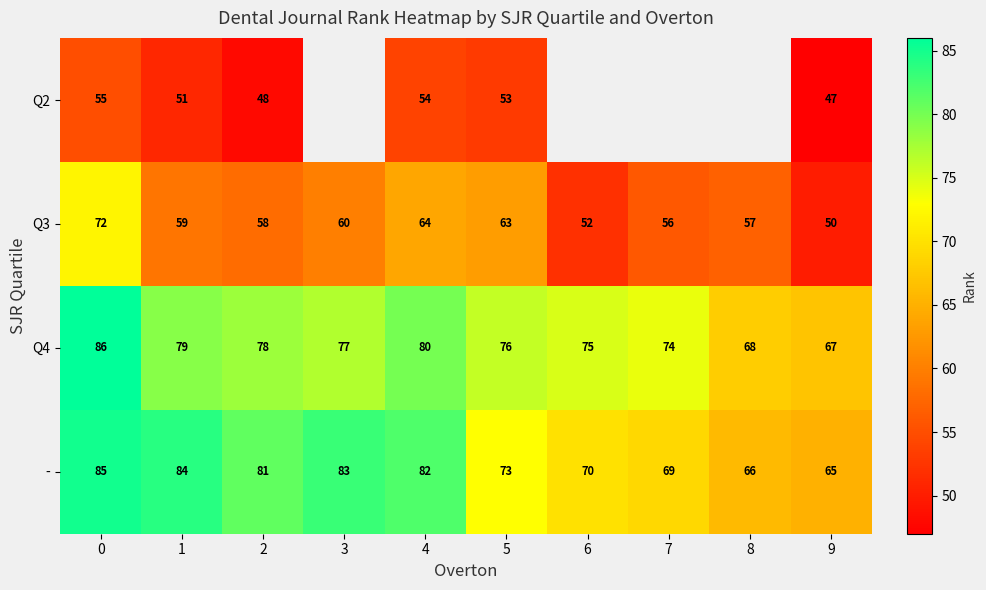

Which category has the lowest value in the Q4 series?

9